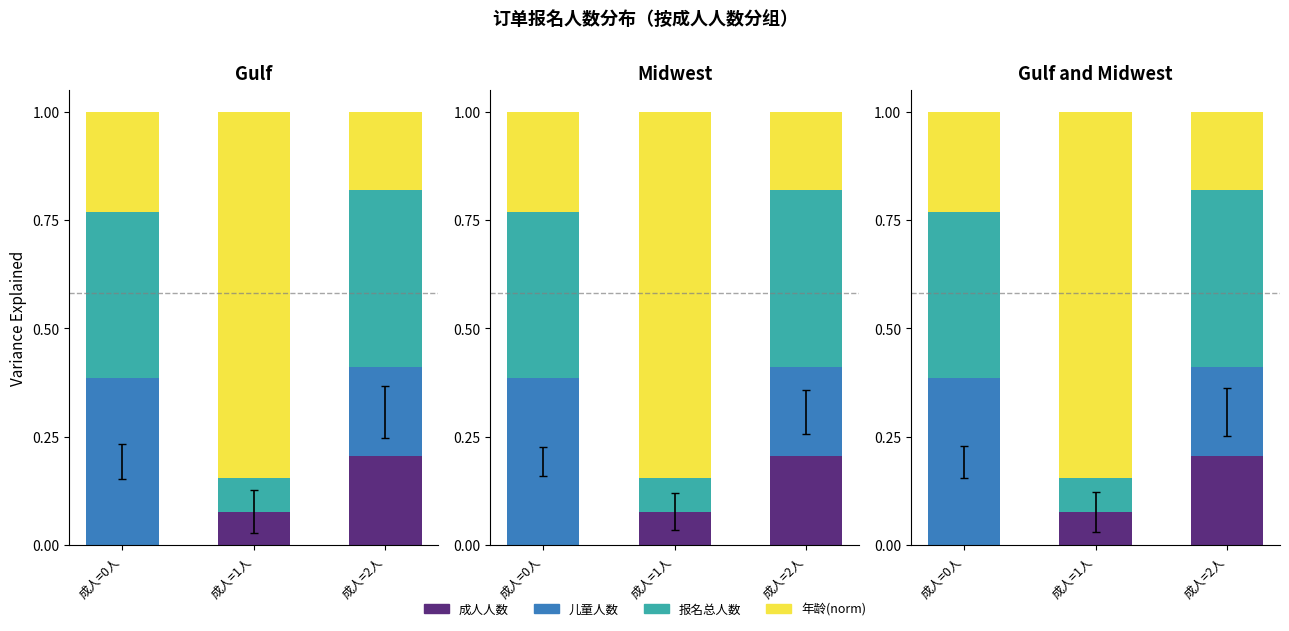

Which category has the highest value in the 报名总人数 series?

成人=2人